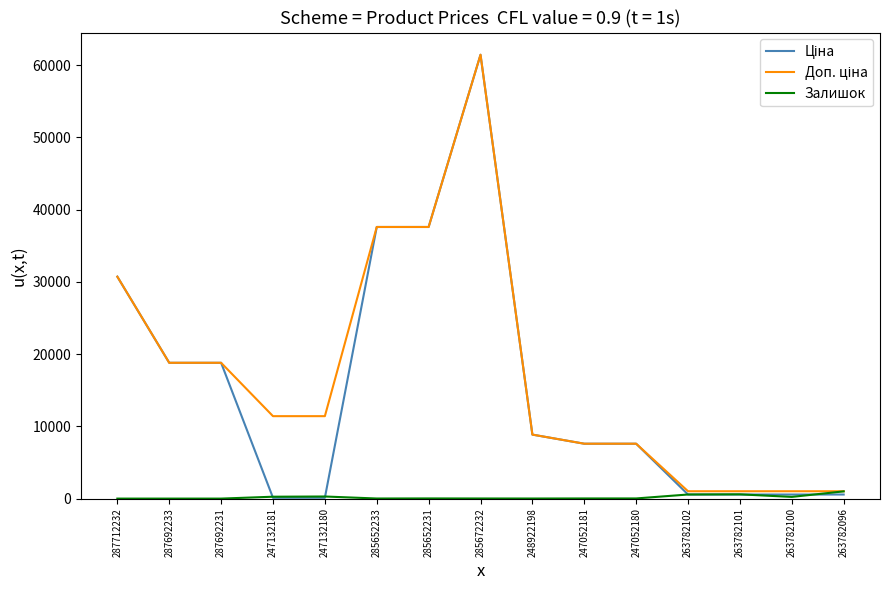

What is the total value across all series at 287692233?

37593.6